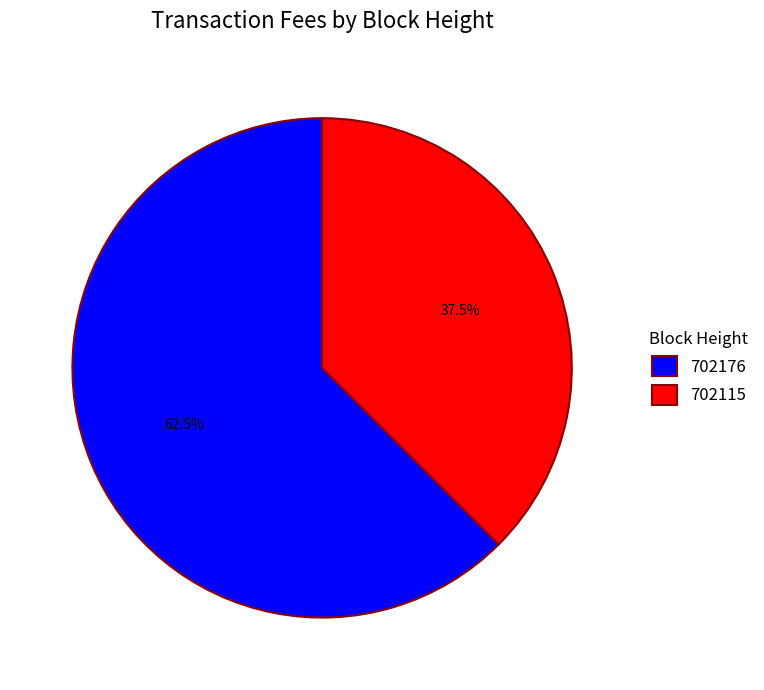

How many segments does this pie chart have?

2